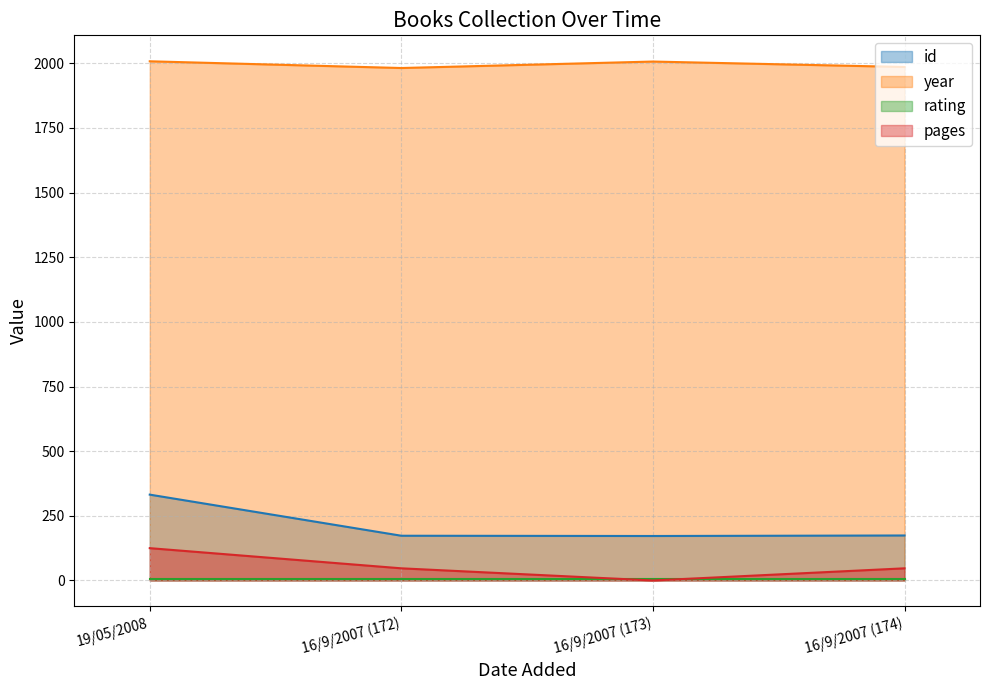

What is the difference between the highest and lowest values at 16/9/2007?

1935